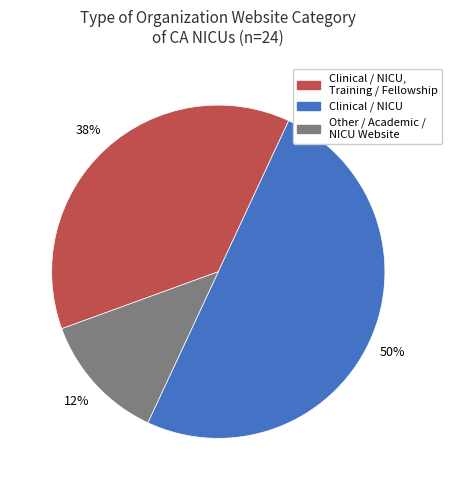

To the nearest percent, what is the difference between the largest and smallest slice percentages?

38%